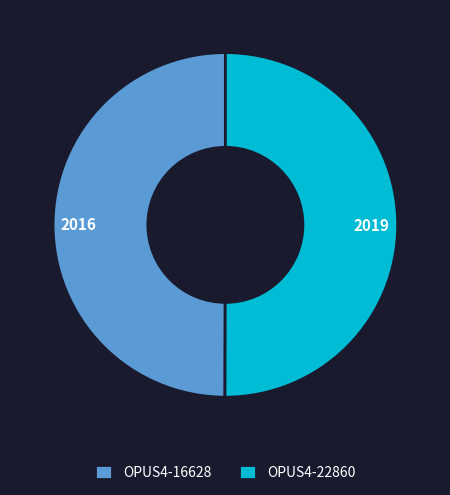

Combined, do OPUS4-22860 and OPUS4-16628 account for over 50%?

Yes